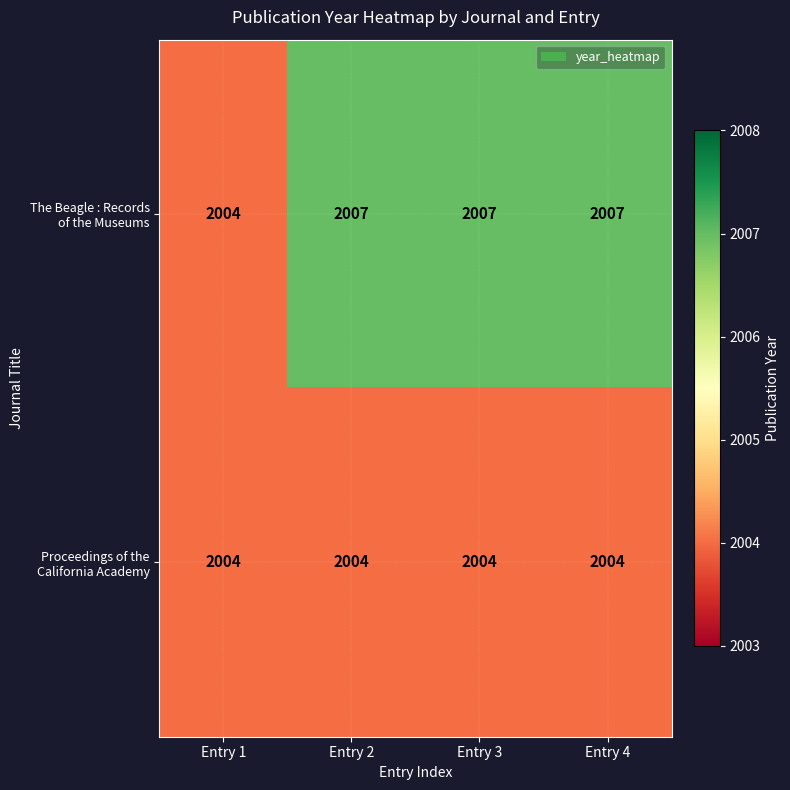

At how many categories does at least one series exceed 2006?

3